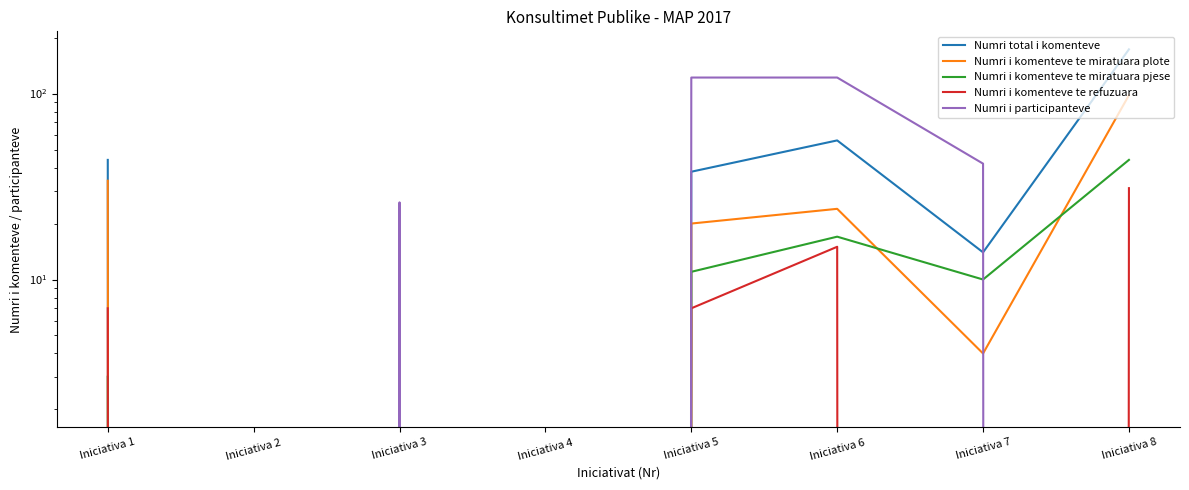

Where do Numri total i komenteve and Numri i participanteve first cross each other?

Iniciativa 7 and Iniciativa 8